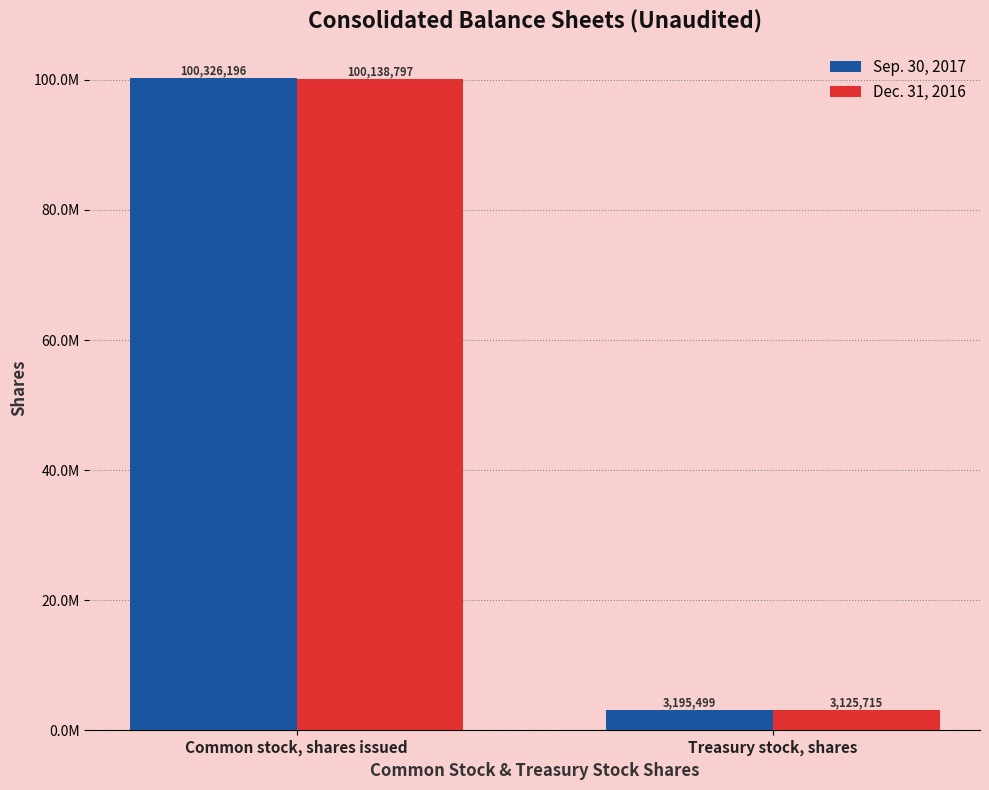

List the series in order of their overall mean, lowest first.

Dec. 31, 2016, Sep. 30, 2017